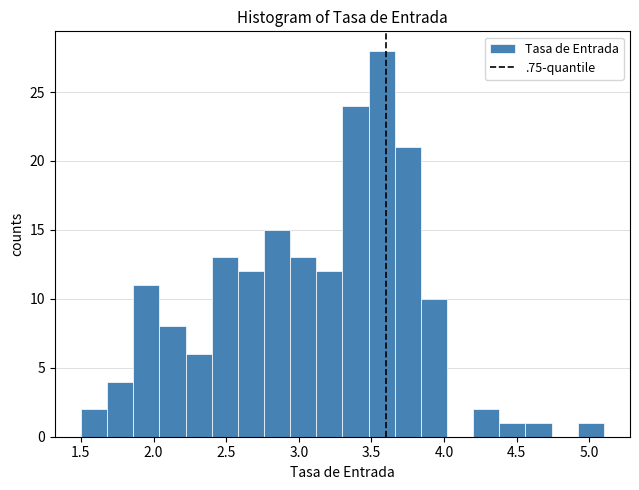

Around what value on the x-axis is the tallest bar? Give the approximate position of its centre, as read against the axis.

3.55